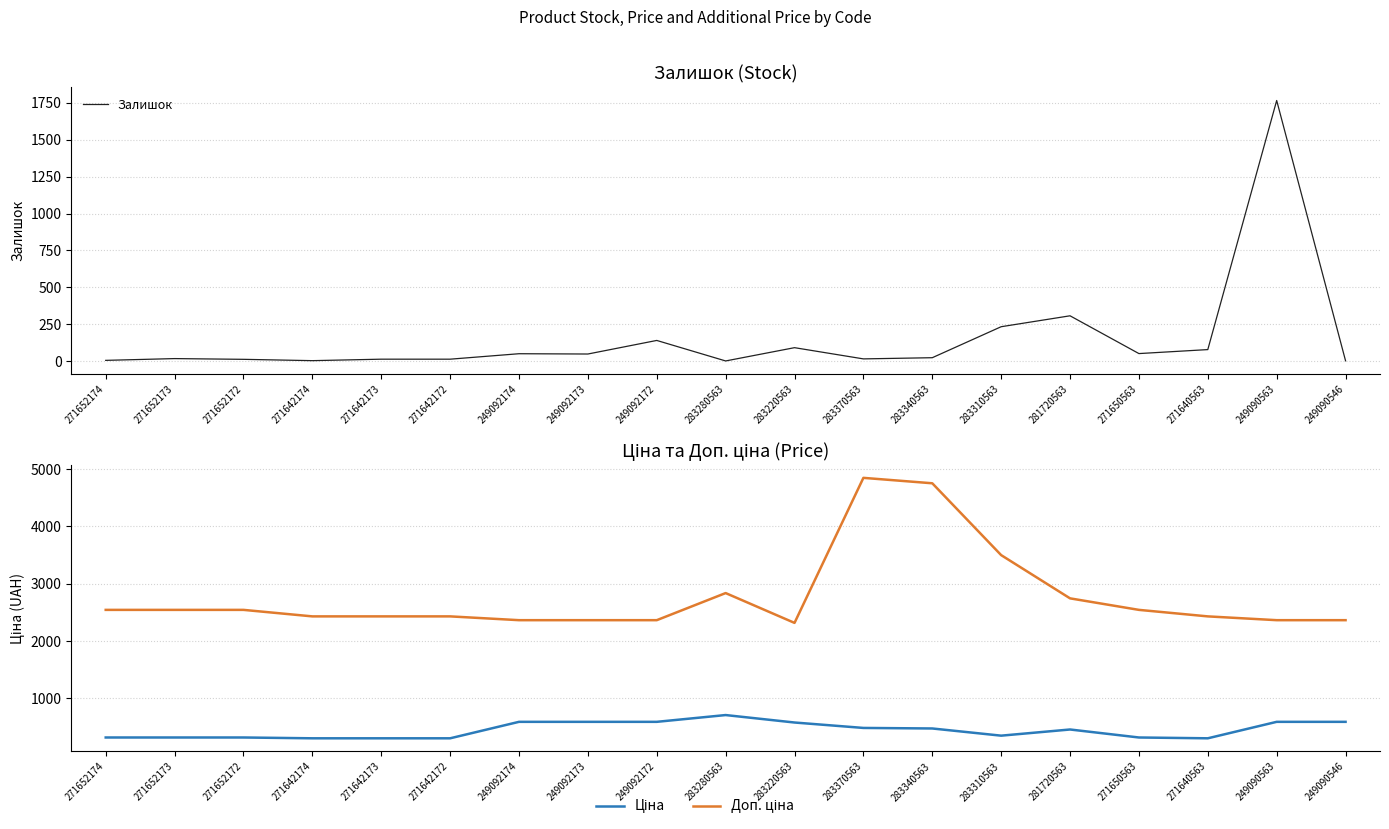

Which series has the widest spread of values?

Доп. ціна